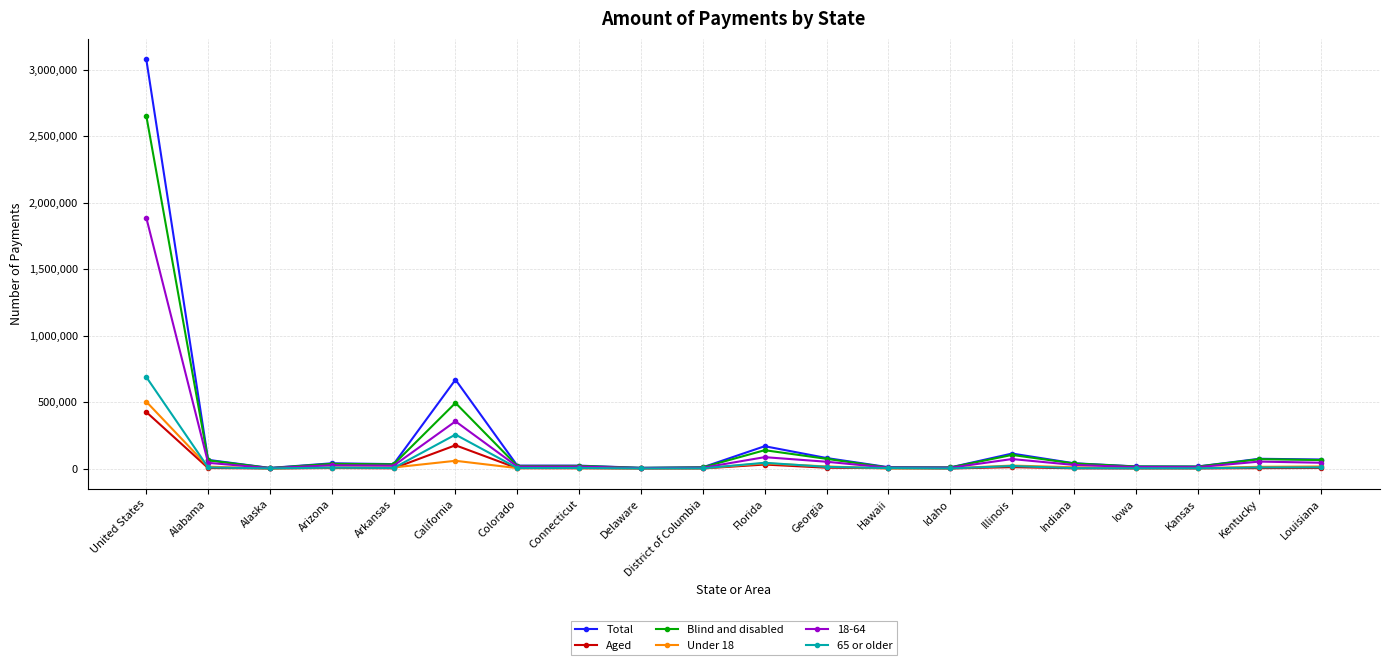

What is the label of the 6th point from the left?

California